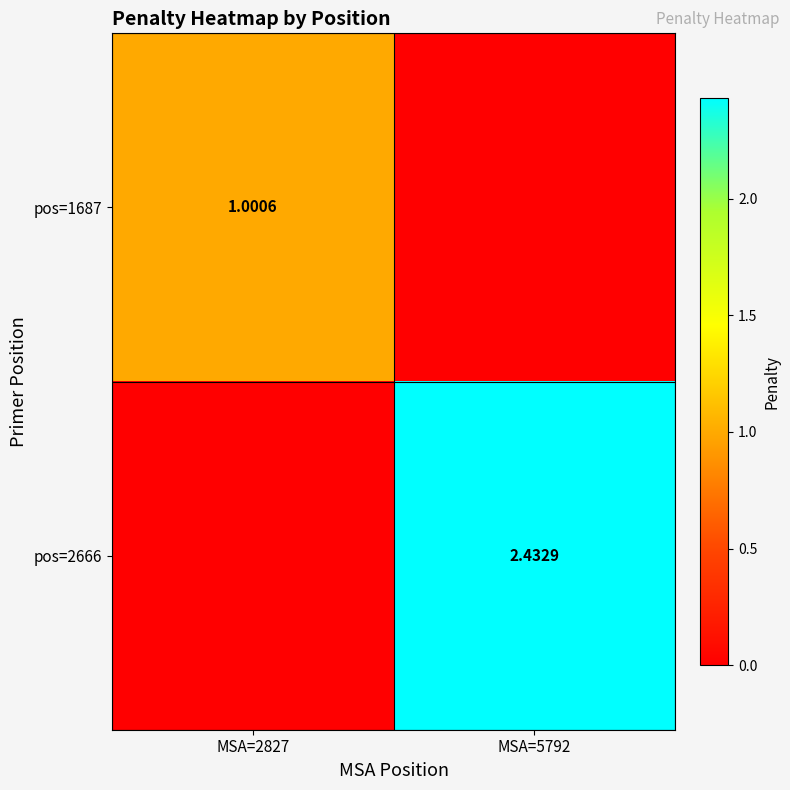

At which category is the sum across all series the highest?

MSA=5792